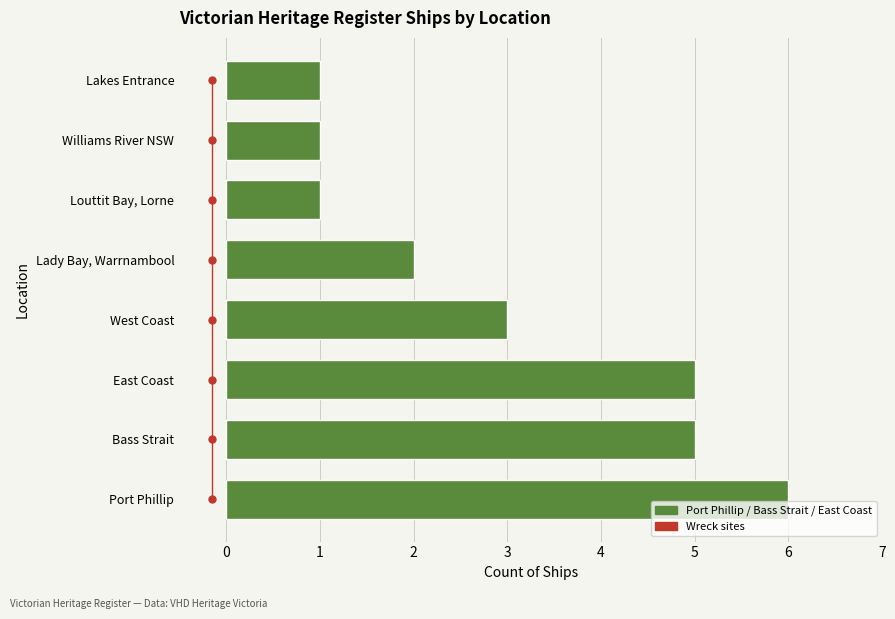

Is the value of Ship Count at 2 greater than the value of Wreck sites at 0?

Yes